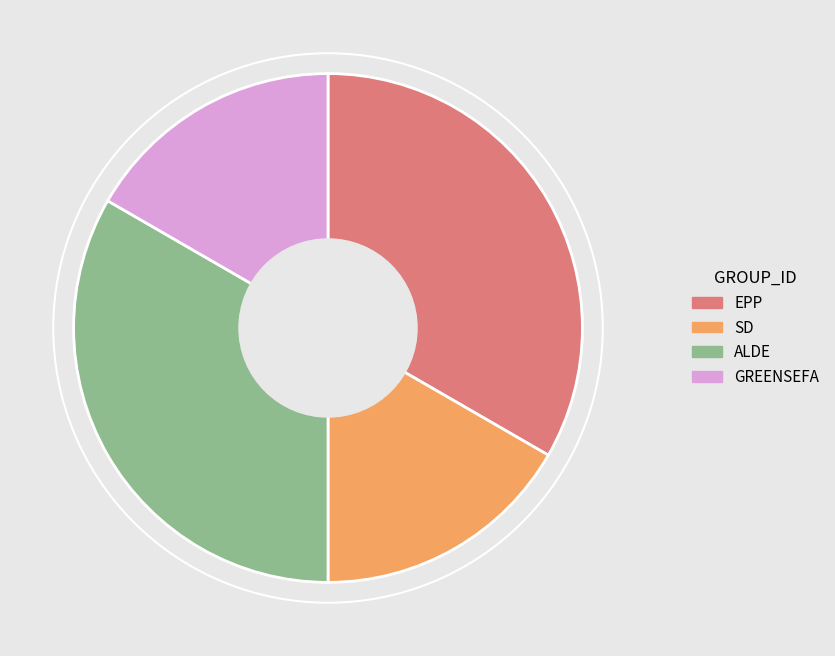

Does EPP account for over 50% of the chart?

No